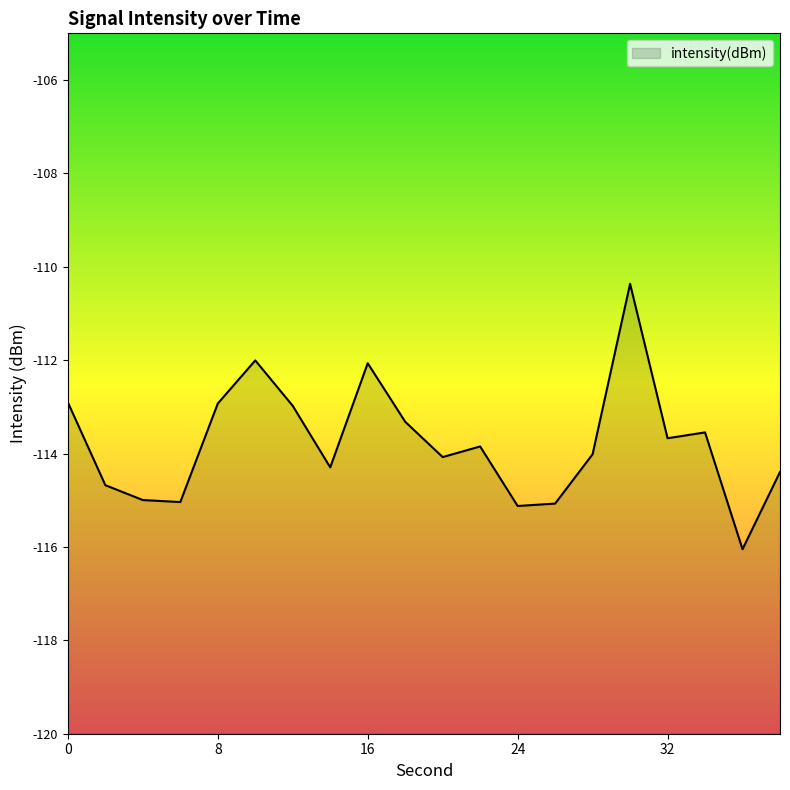

Does the chart display data point markers on the line(s)?

No